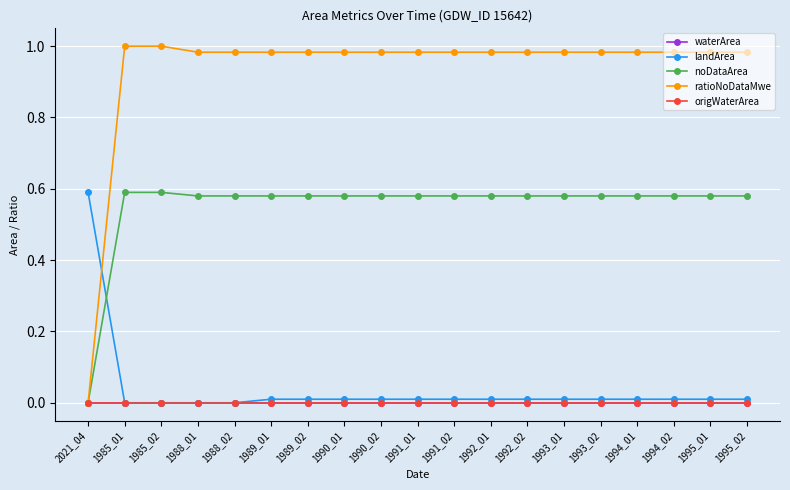

Does the chart have visible grid lines?

Yes